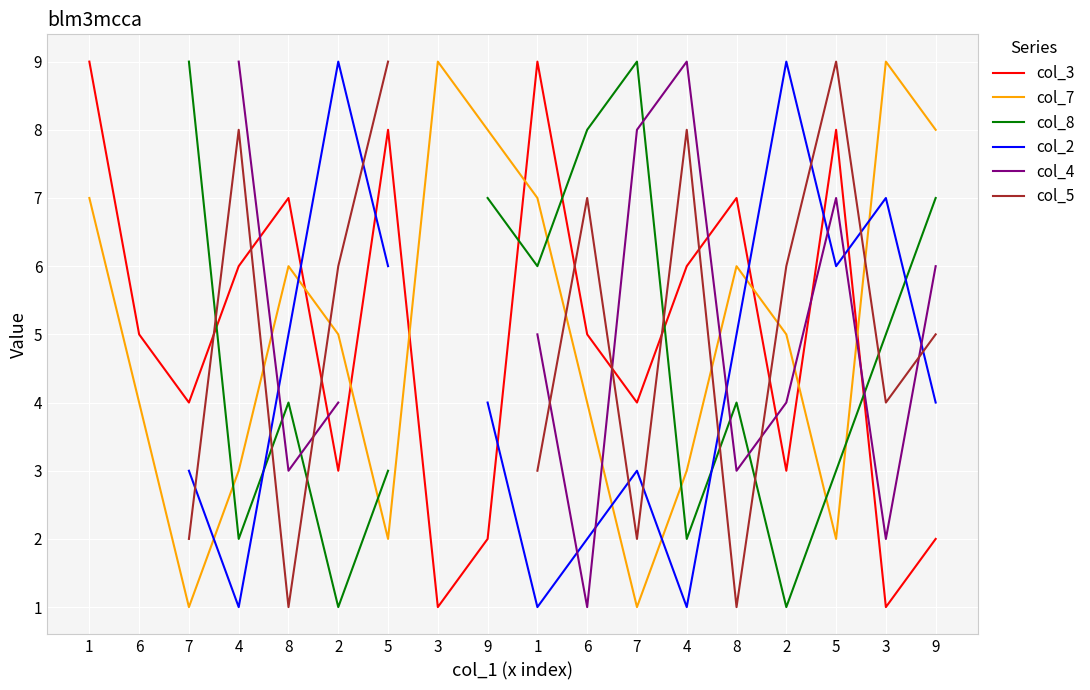

Is the value of col_5 at 4 greater than the value of col_3 at 5?

No